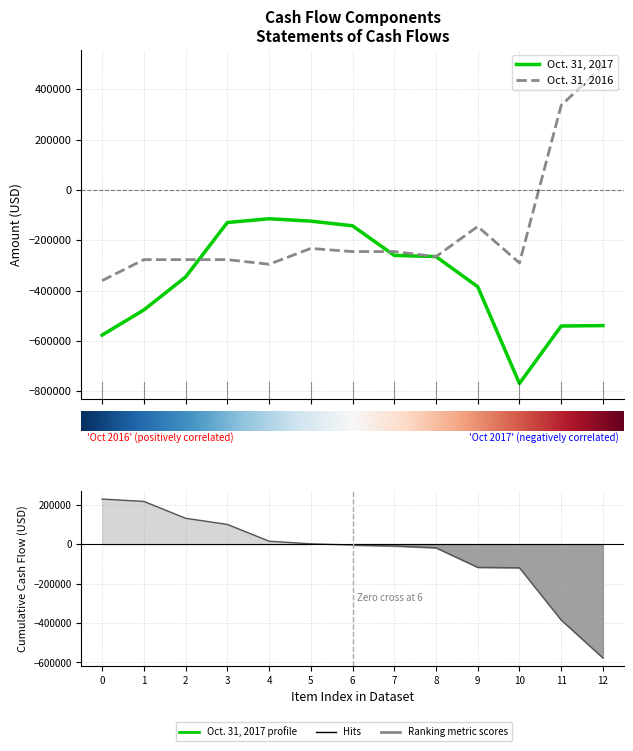

At how many categories does at least one series exceed 586409?

1